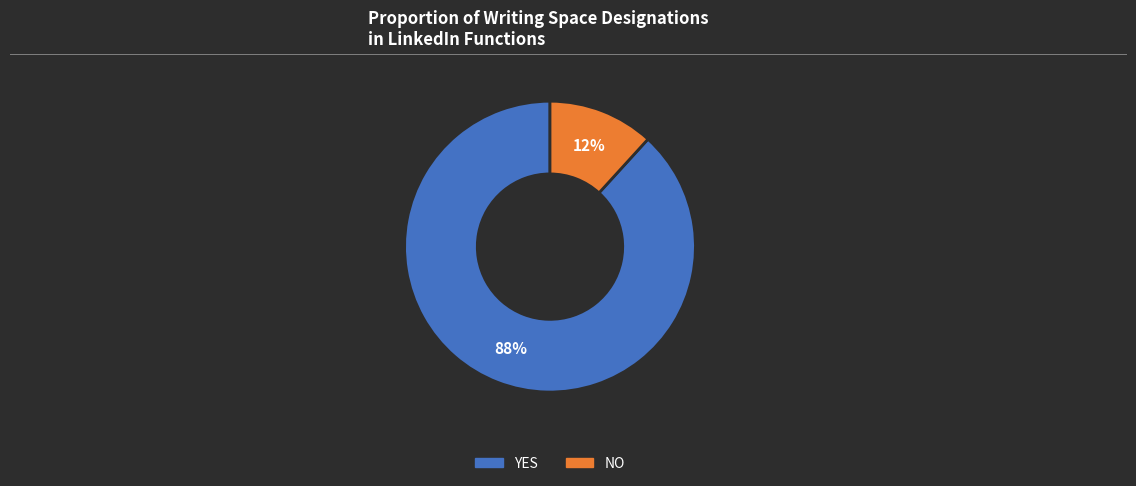

Combined, do NO and YES account for over 50%?

Yes